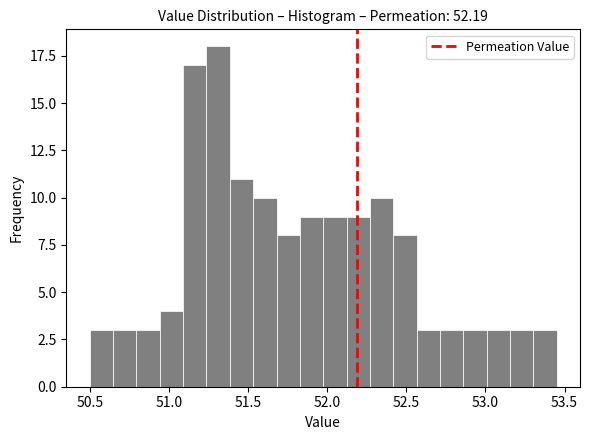

Around what value on the x-axis is the tallest bar? Give the approximate position of its centre, as read against the axis.

51.30